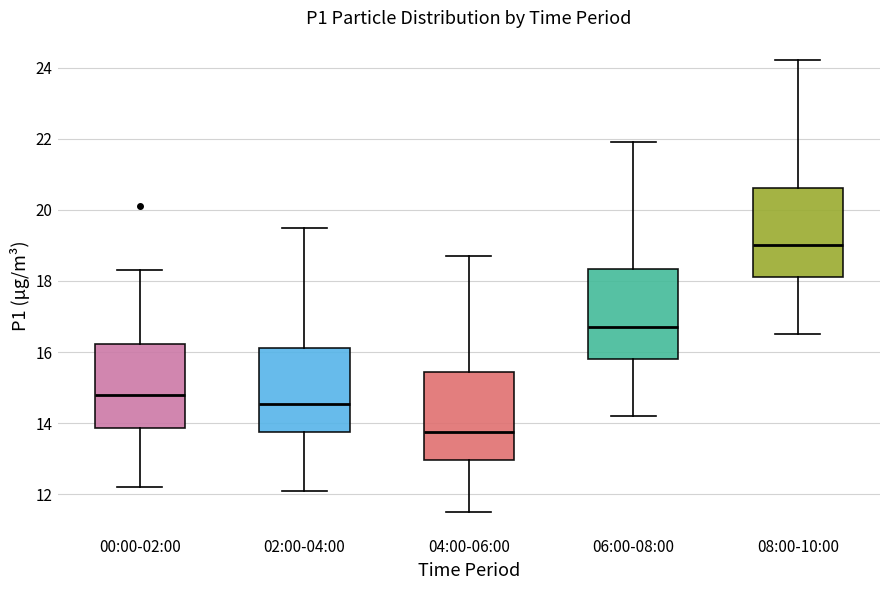

Reading left to right, read every box against the y-axis: the position of its median line, the range the box covers, and the ends of its whiskers. The values are not printed on the chart, so give them approximately, as read against the axis.

00:00-02:00: median 14.8, box 13.8 to 16.2, whiskers 12.2 to 18.4
02:00-04:00: median 14.6, box 13.8 to 16.2, whiskers 12.2 to 19.6
04:00-06:00: median 13.8, box 13.0 to 15.4, whiskers 11.6 to 18.8
06:00-08:00: median 16.8, box 15.8 to 18.4, whiskers 14.2 to 22.0
08:00-10:00: median 19.0, box 18.2 to 20.6, whiskers 16.6 to 24.2